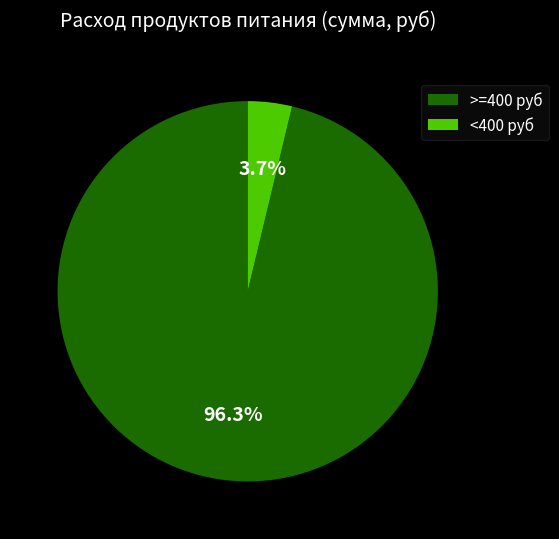

Is the sum of >=400 руб and <400 руб greater than half?

Yes